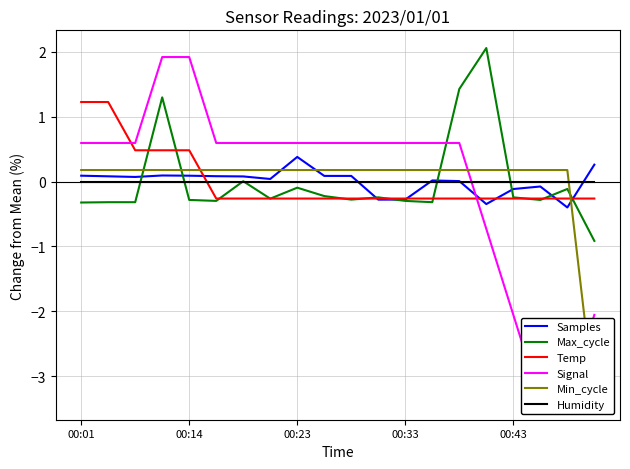

What is the lowest value of the Temp series?

-0.3